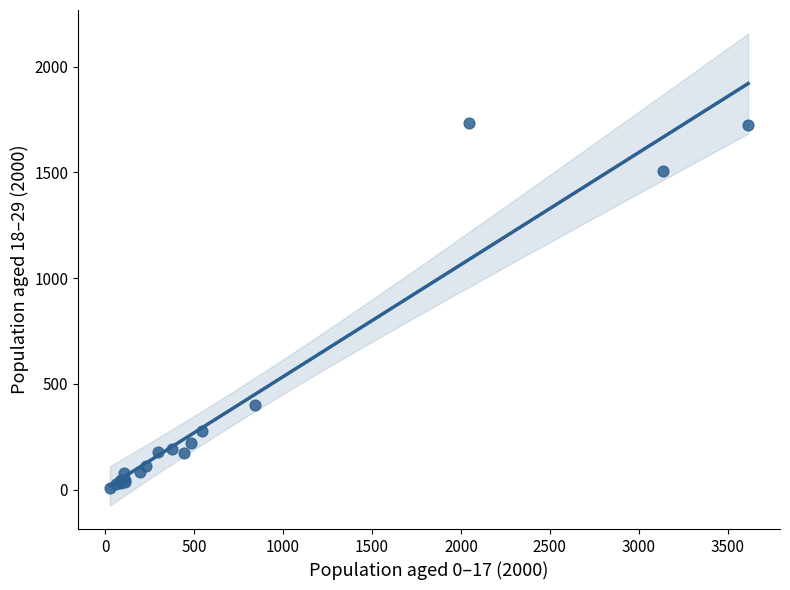

What Y value in the scatter plot is closest to 871?

399